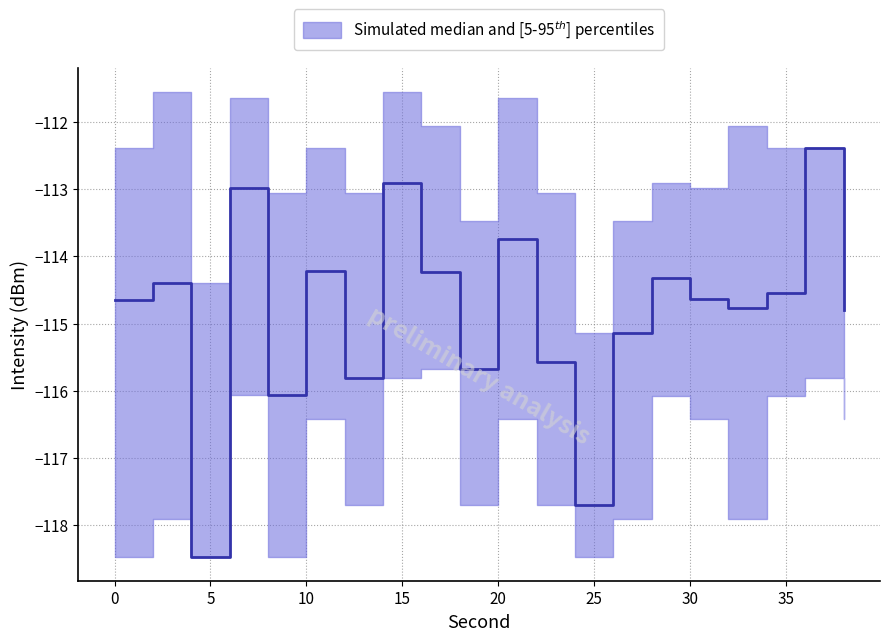

Rank the series by their average value, from highest to lowest.

intensity_p95, intensity_median, intensity_p5